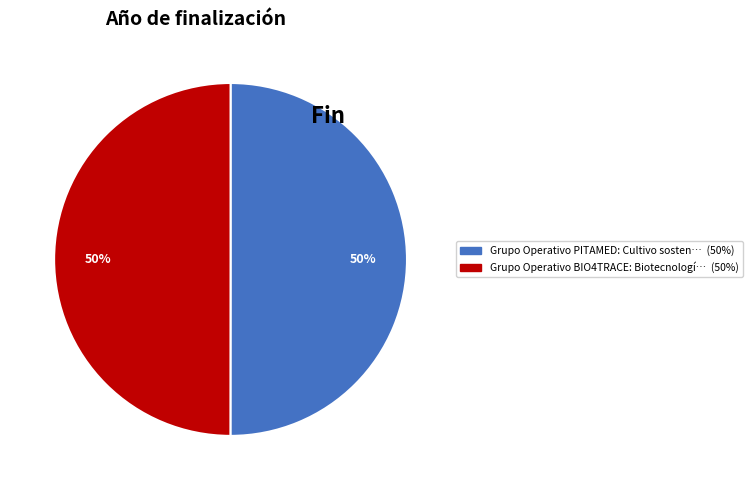

To the nearest percent, what is the average slice percentage?

50%